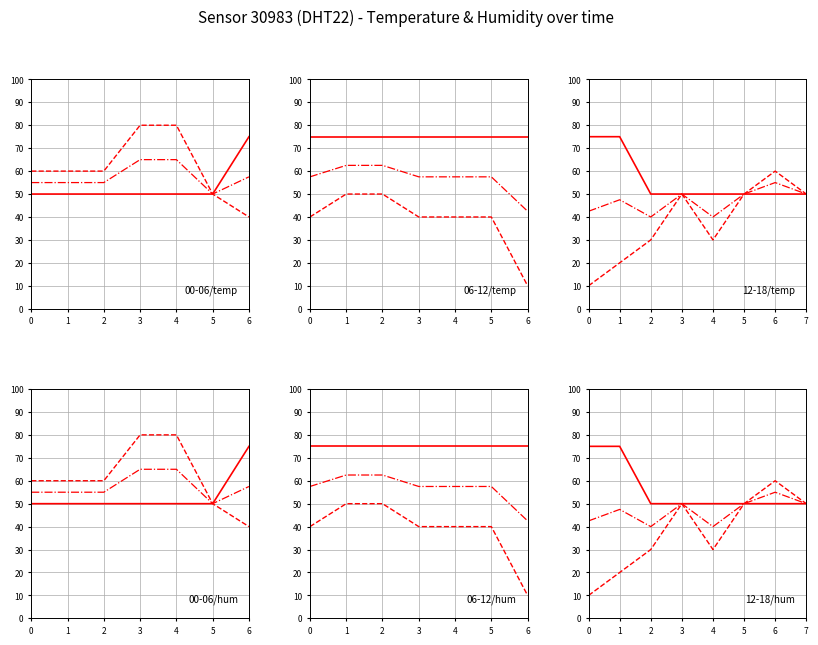

What is the approximate value of humidity at 4?

30.0